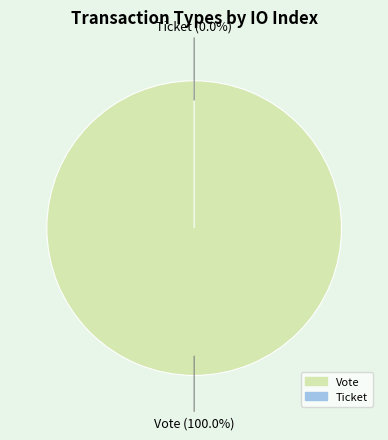

Which slice is the largest?

Vote